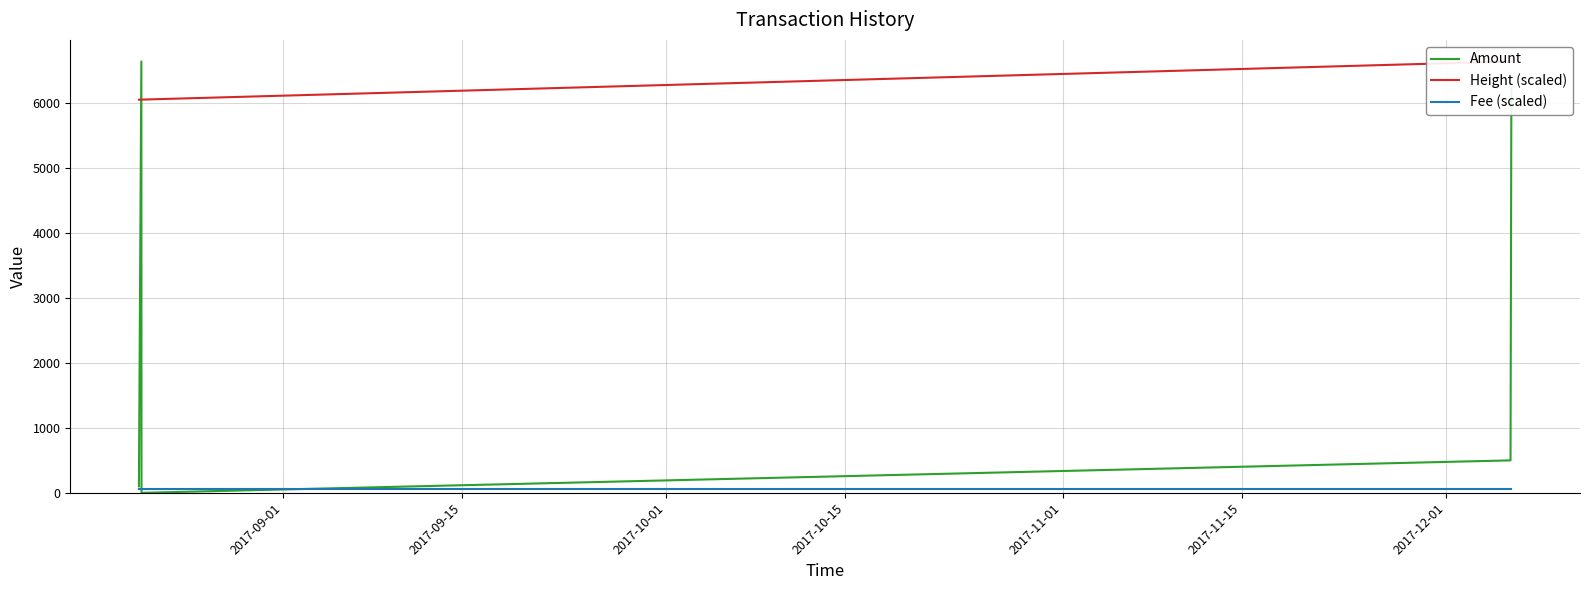

What is the maximum value for Amount?

6645.6